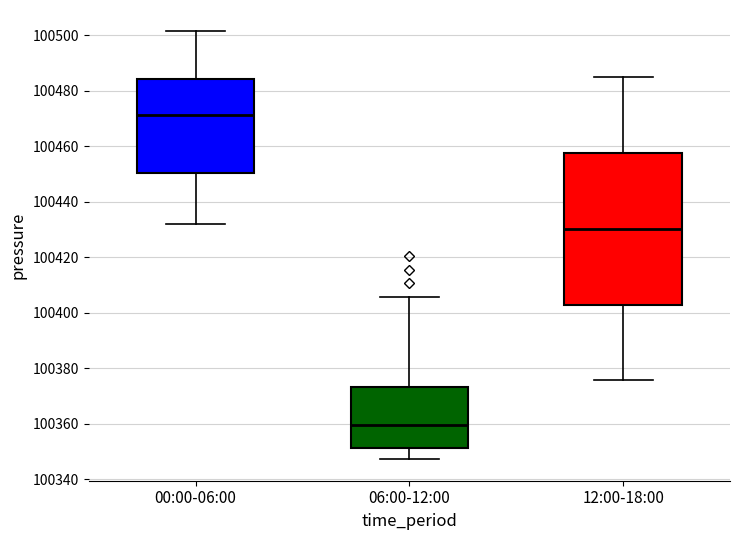

Reading left to right, transcribe this box plot: for each box, give where its median line is, the range the box spans, and where its two whiskers end, as read against the y-axis. The values are not printed on the chart, so give them approximately, as read against the axis.

00:00-06:00: median 100472, box 100450 to 100484, whiskers 100432 to 100502
06:00-12:00: median 100360, box 100352 to 100374, whiskers 100348 to 100406
12:00-18:00: median 100430, box 100402 to 100458, whiskers 100376 to 100484